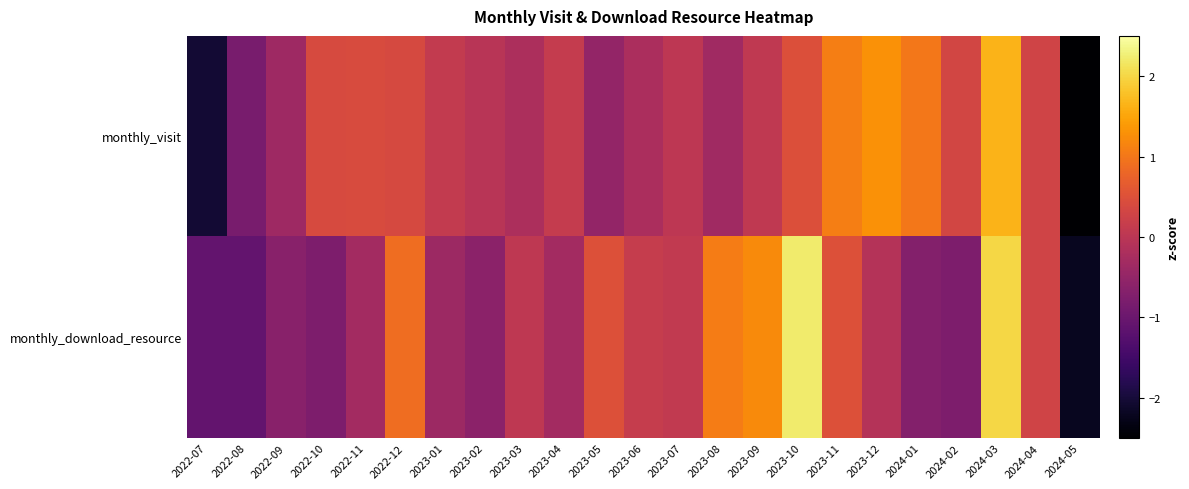

What is the total value across all series at 2023-10?

2.7